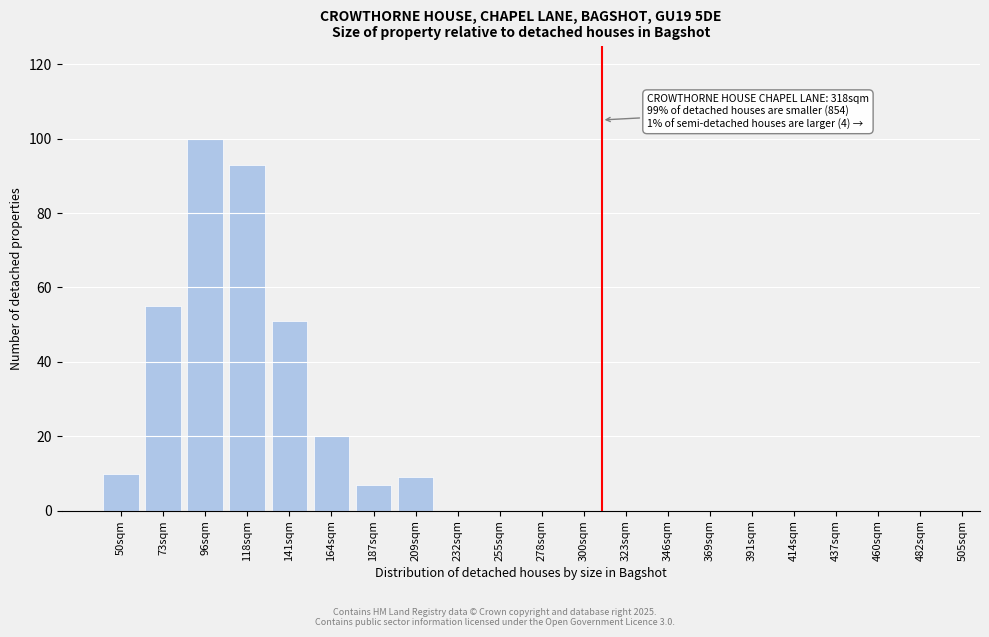

Reading right to left, what are all the values shown in this chart?

482sqm=0	460sqm=0	437sqm=0	414sqm=0	391sqm=0	369sqm=0	346sqm=0	323sqm=0	300sqm=0	278sqm=0	255sqm=0	232sqm=0	209sqm=9	187sqm=7	164sqm=20	141sqm=51	118sqm=93	96sqm=100	73sqm=55	50sqm=10